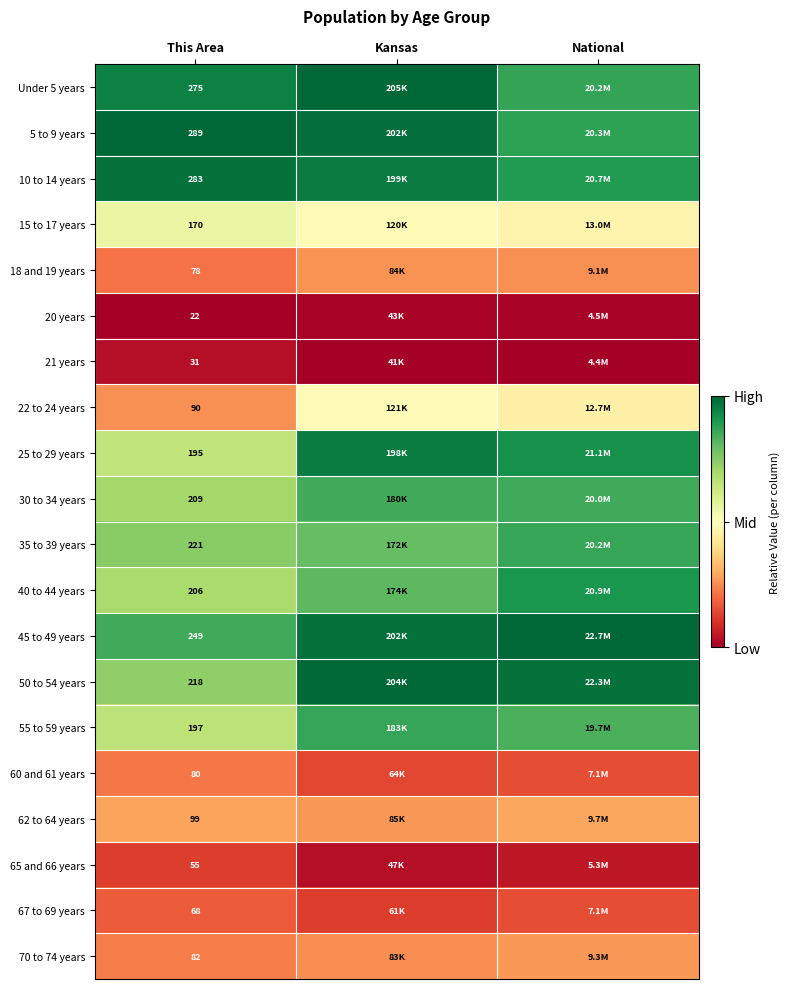

Is the value of 15 to 17 years at This Area greater than the value of 62 to 64 years at This Area?

Yes